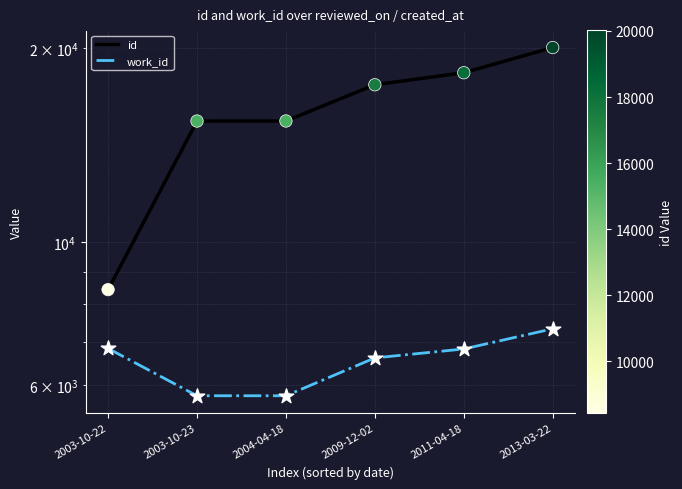

Which series contains the lowest Y value?

work_id